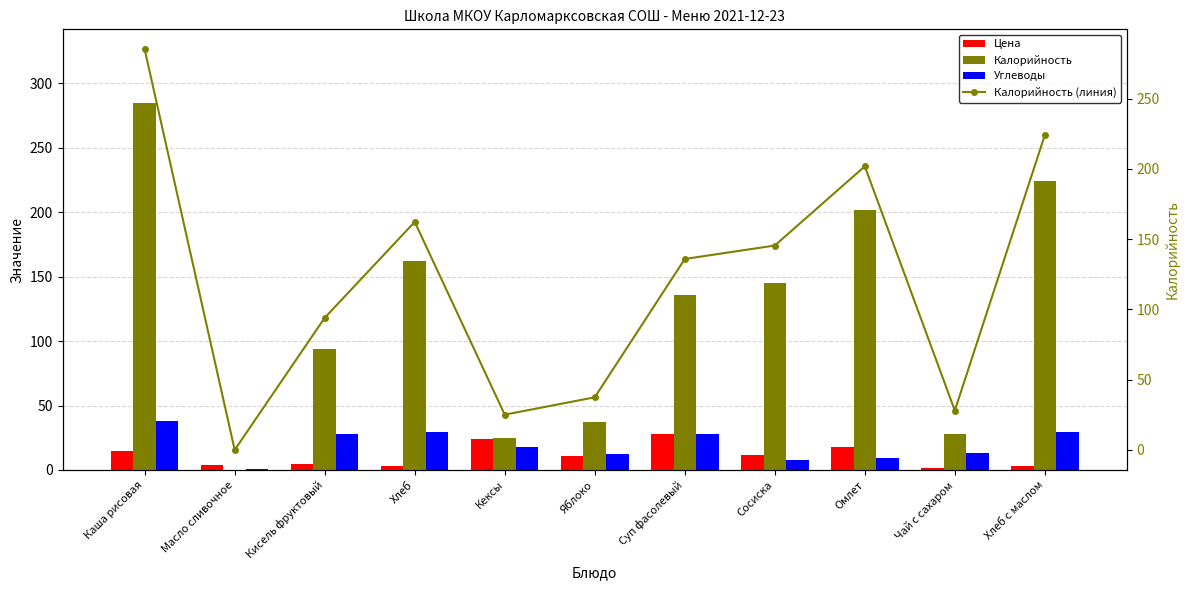

Reading left to right, list all the values displayed in this chart.

Цена: Каша рисовая=14.7	Масло сливочное=3.8	Кисель фруктовый=4.8	Хлеб=2.8	Кексы=24.0	Яблоко=10.8	Суп фасолевый=27.9	Сосиска=11.3	Омлет=17.6	Чай с сахаром=1.4	Хлеб с маслом=2.8
Калорийность: Каша рисовая=285.0	Масло сливочное=0.0	Кисель фруктовый=94.0	Хлеб=162.2	Кексы=25.1	Яблоко=37.4	Суп фасолевый=135.8	Сосиска=145.4	Омлет=201.8	Чай с сахаром=28.0	Хлеб с маслом=224.0
Углеводы: Каша рисовая=38.0	Масло сливочное=0.9	Кисель фруктовый=28.0	Хлеб=29.2	Кексы=17.9	Яблоко=12.6	Суп фасолевый=27.6	Сосиска=7.9	Омлет=9.6	Чай с сахаром=13.4	Хлеб с маслом=29.2
Калорийность (линия): Каша рисовая=285.0	Масло сливочное=0.0	Кисель фруктовый=94.0	Хлеб=162.2	Кексы=25.1	Яблоко=37.4	Суп фасолевый=135.8	Сосиска=145.4	Омлет=201.8	Чай с сахаром=28.0	Хлеб с маслом=224.0